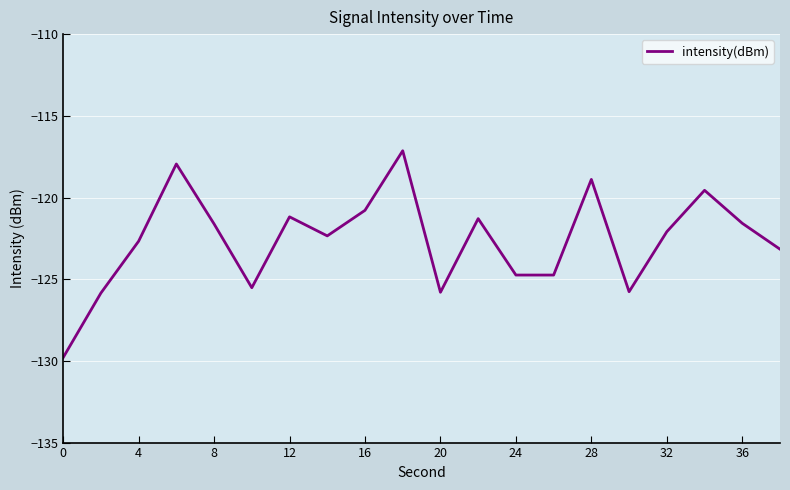

What is the greatest value displayed?

-117.1